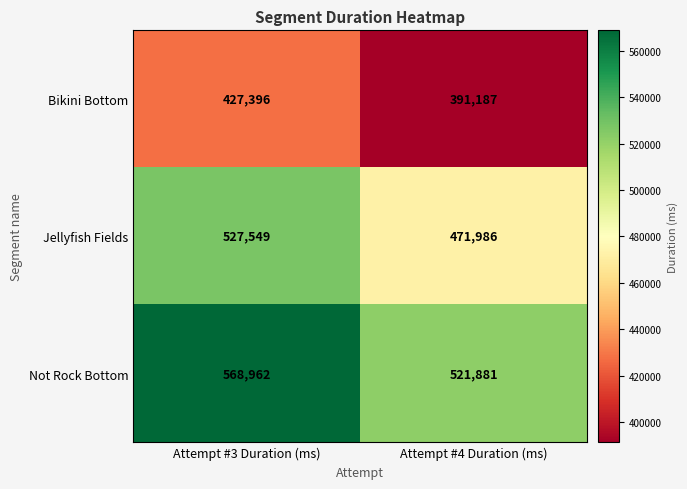

Is it true that Bikini Bottom equals 194438 at Attempt #4 Duration (ms)?

False